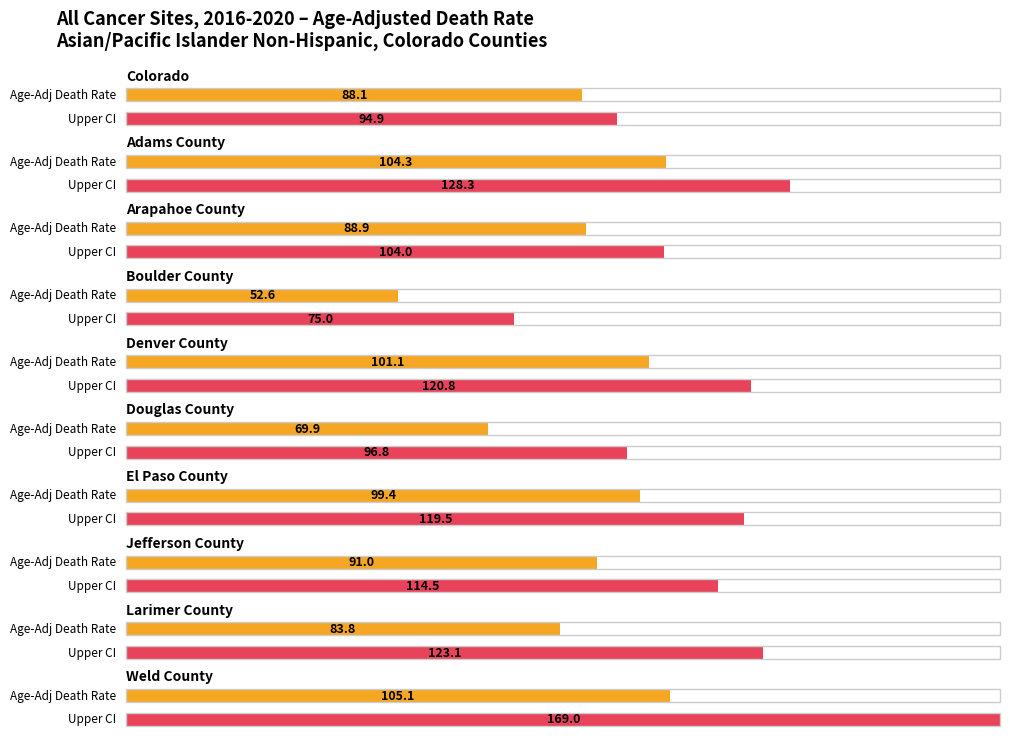

What position from the right is Larimer County?

2